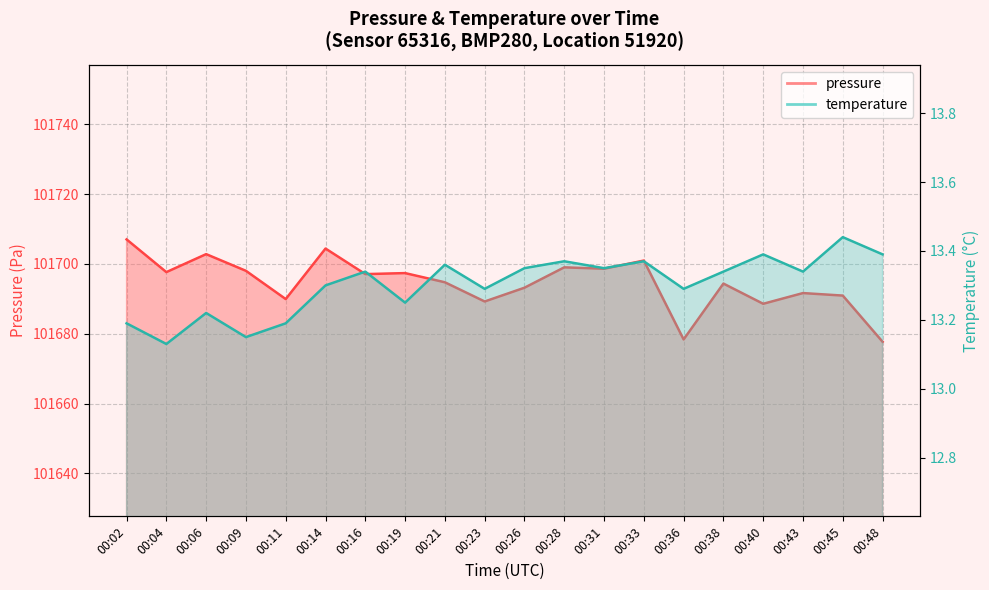

Reading left to right, list all the values displayed in this chart.

pressure: 101707.0	101697.7	101702.8	101698.0	101689.9	101704.4	101697.1	101697.4	101694.8	101689.2	101693.2	101699.0	101698.6	101701.0	101678.4	101694.4	101688.6	101691.7	101690.9	101677.7
temperature: 13.2	13.1	13.2	13.2	13.2	13.3	13.3	13.2	13.4	13.3	13.3	13.4	13.3	13.4	13.3	13.3	13.4	13.3	13.4	13.4